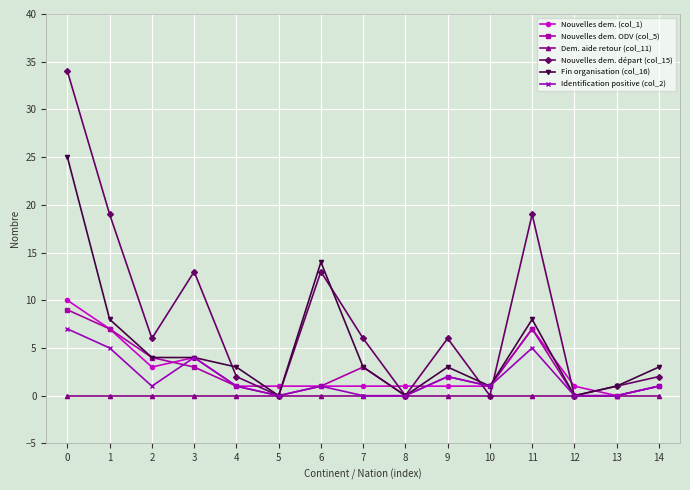

Which series has the largest range (max minus min)?

Nouvelles dem. départ (col_15)